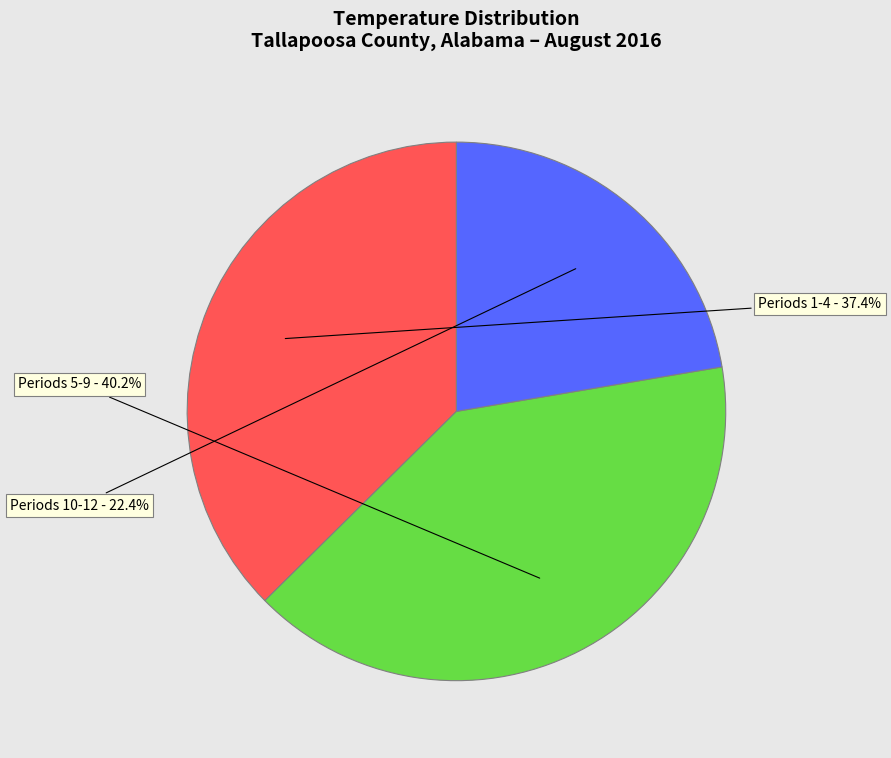

Is there a majority slice in this chart?

No